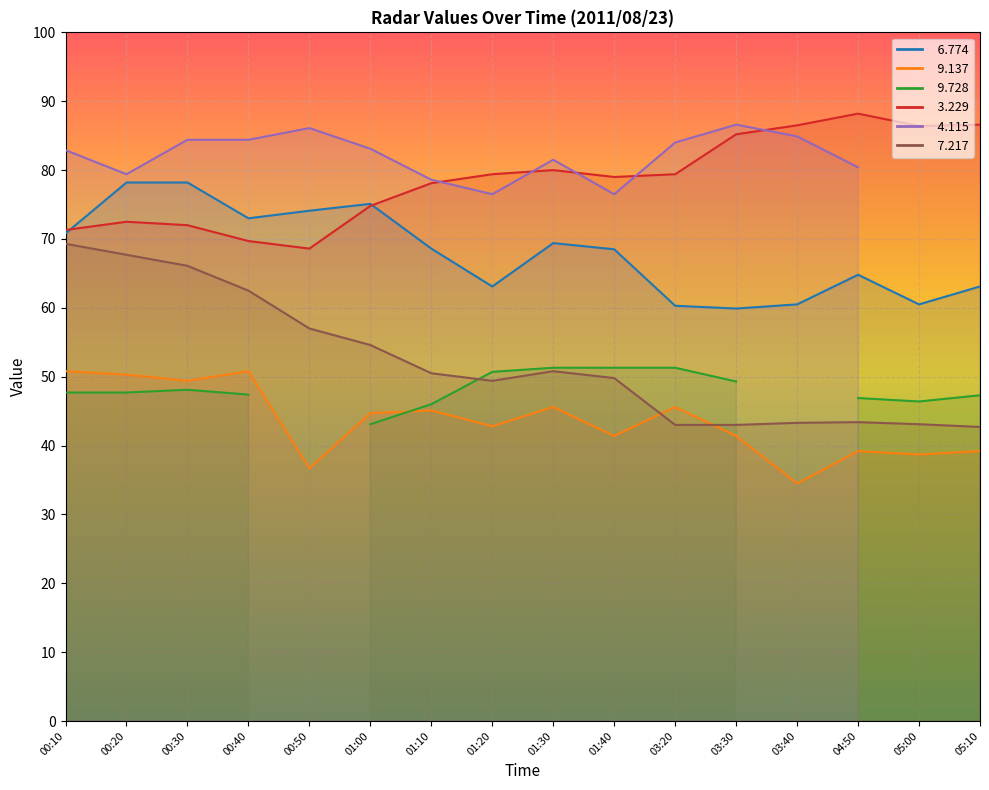

In   3.229, how many points are lower than both neighbors (excluding endpoints)?

3